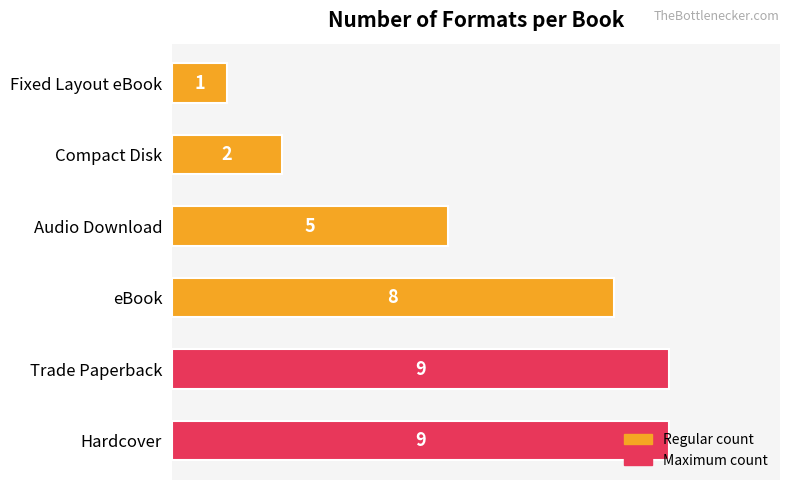

At which label is the value closest to 5?

Audio Download